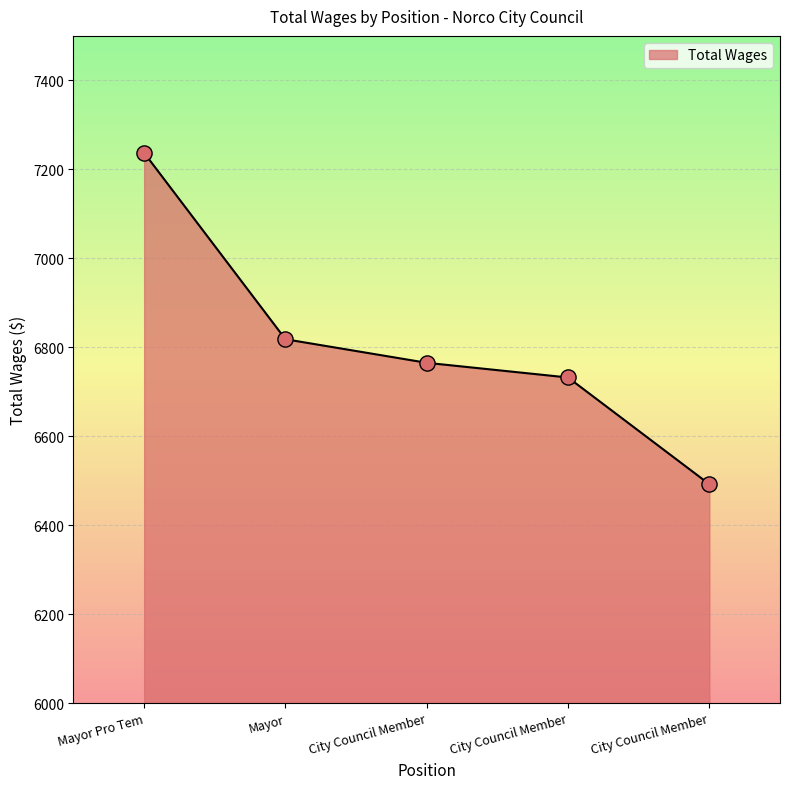

How many lines are shown in the chart?

1